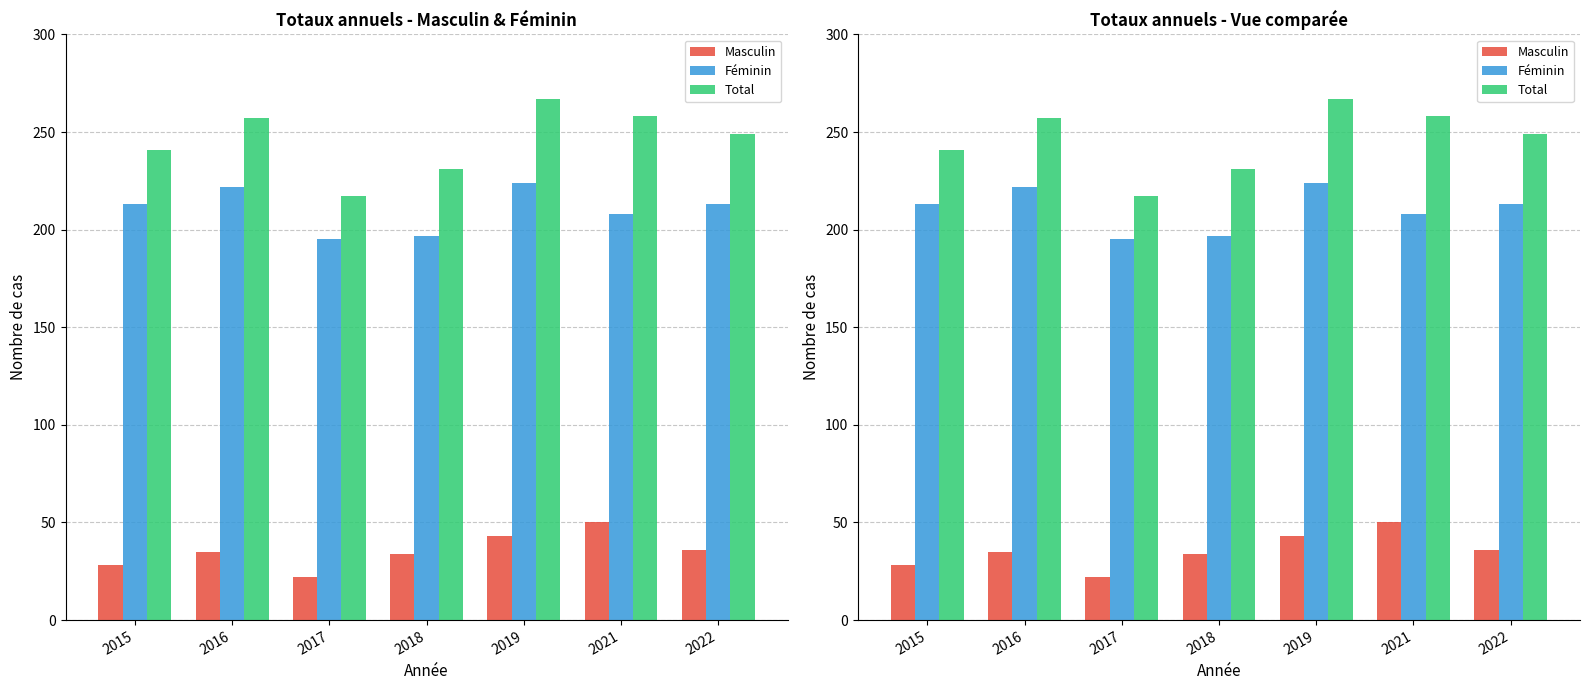

At how many categories does at least one series exceed 254?

3